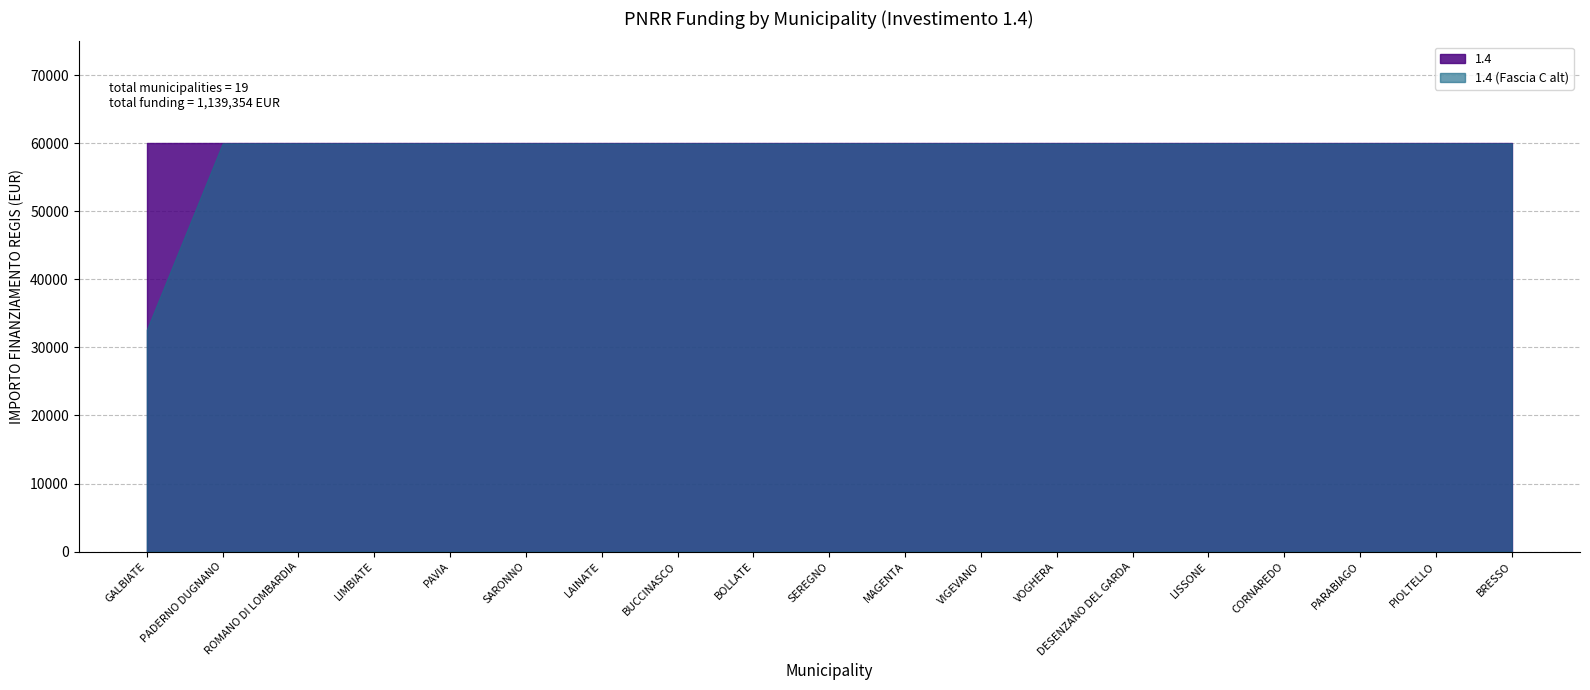

Does the chart have visible grid lines?

Yes